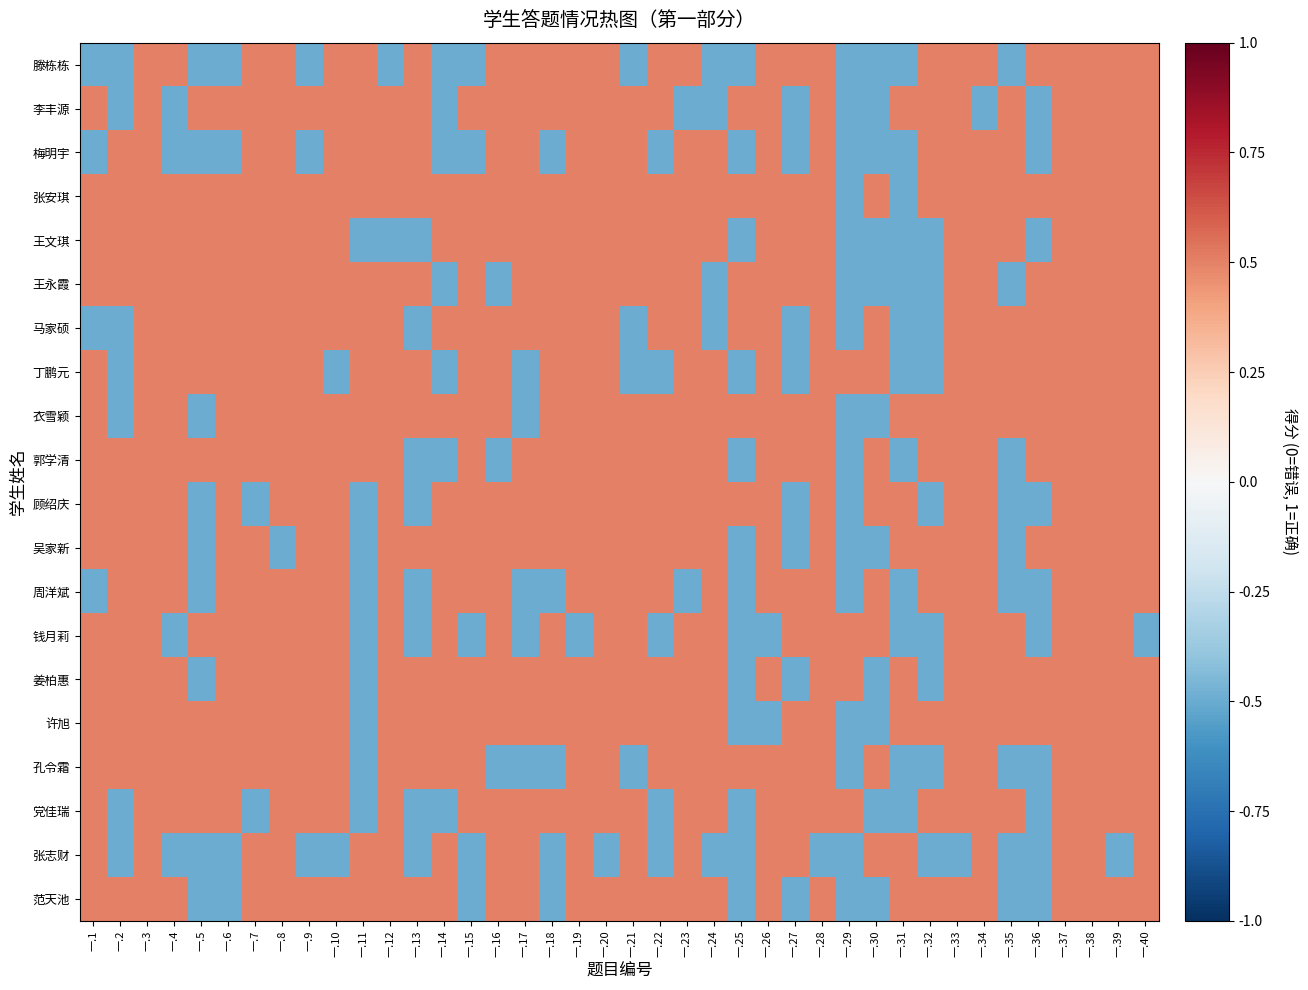

At which category is the sum across all series the highest?

一.3